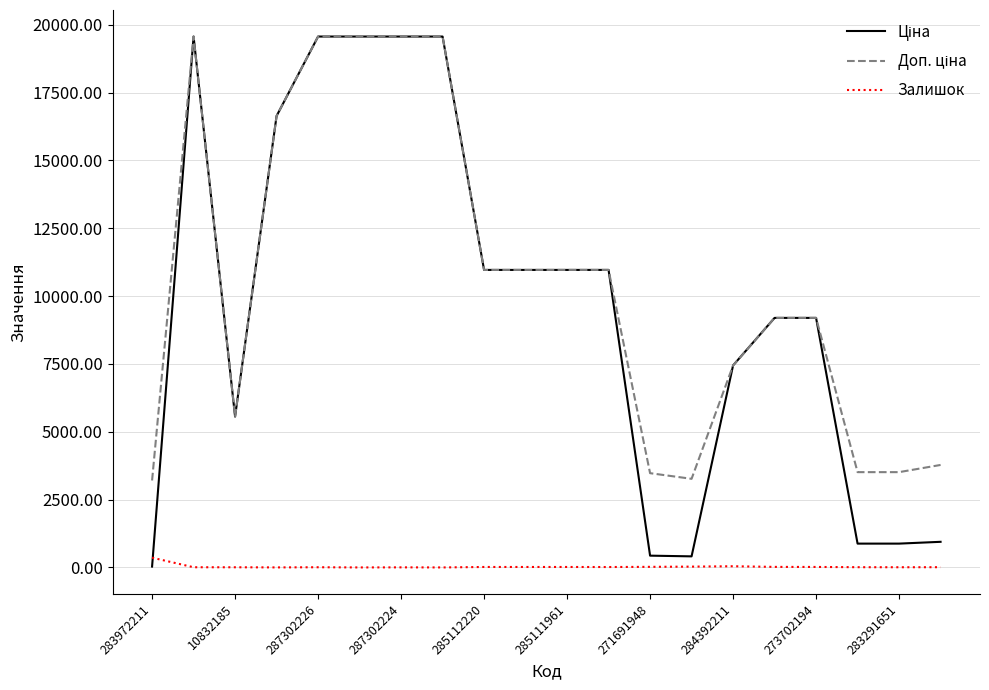

True or false: Залишок has a value of 6.0 at 10832185.

True